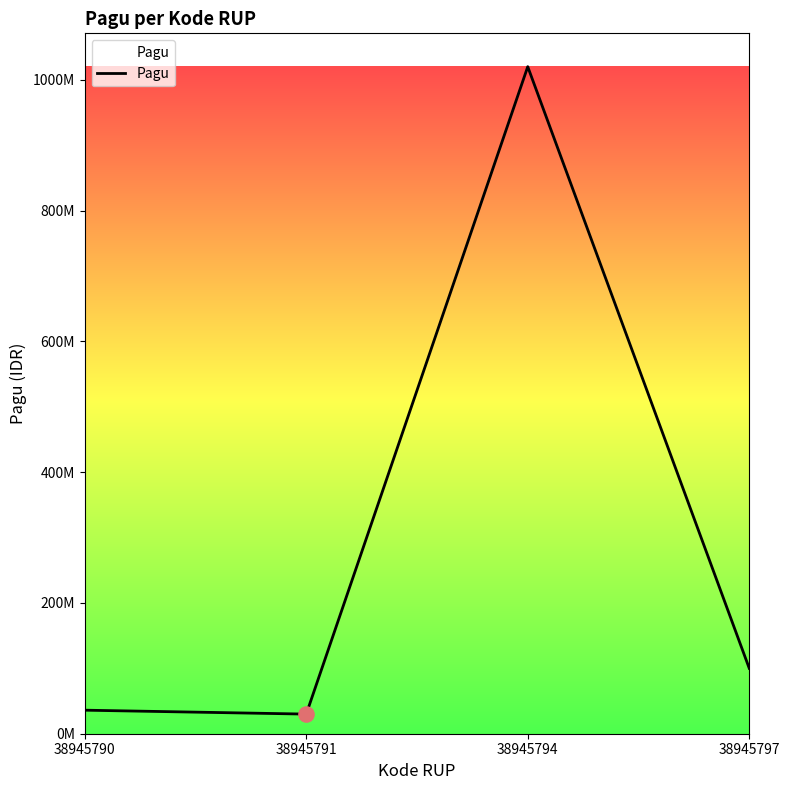

Between 38945794 and 38945790, which is larger?

38945794